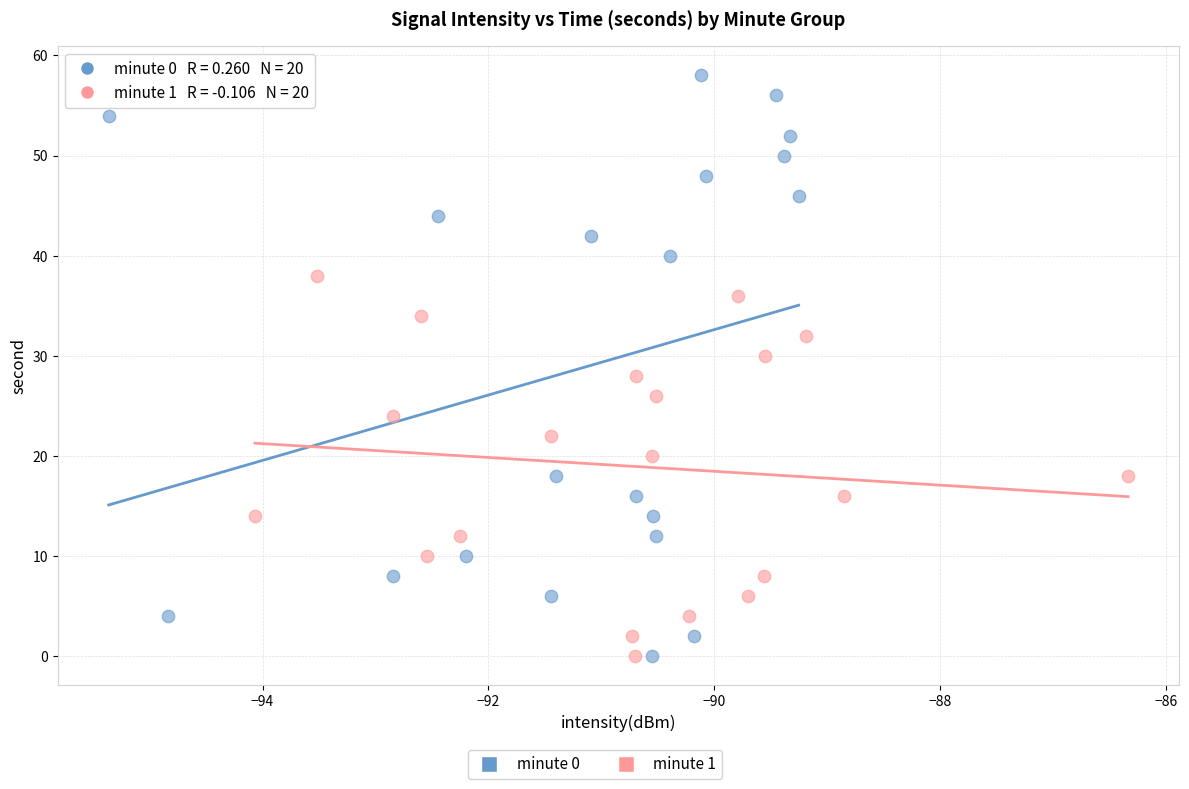

Which series has the widest spread of Y values?

minute 0